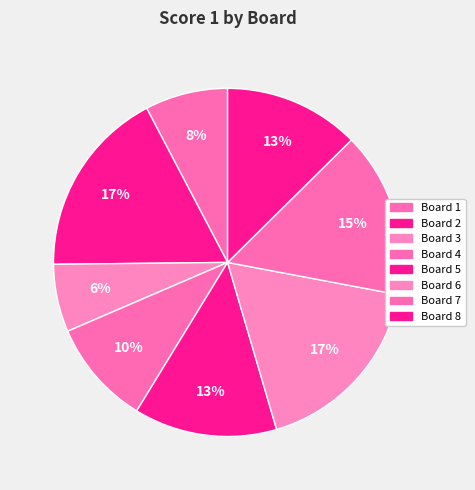

What is the largest slice in the pie chart?

Board 2